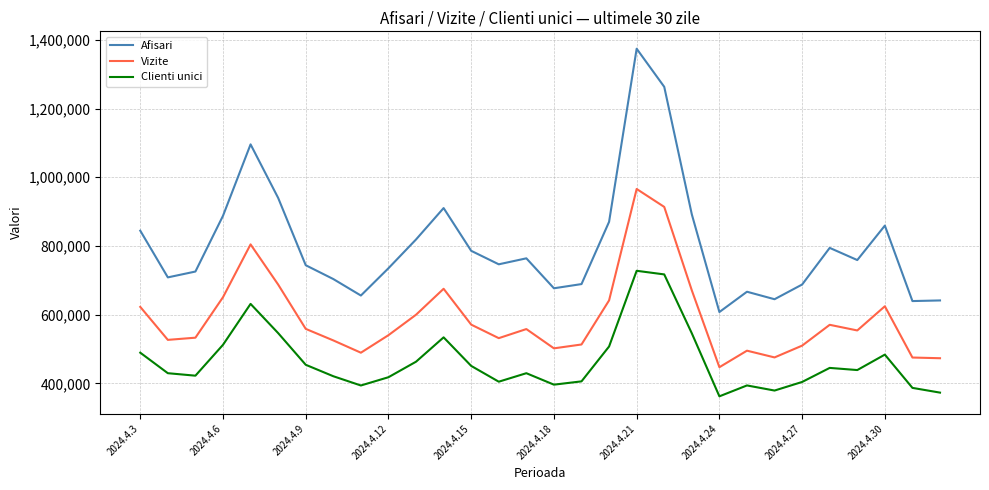

What is the sum of all Clienti unici values?

13973364